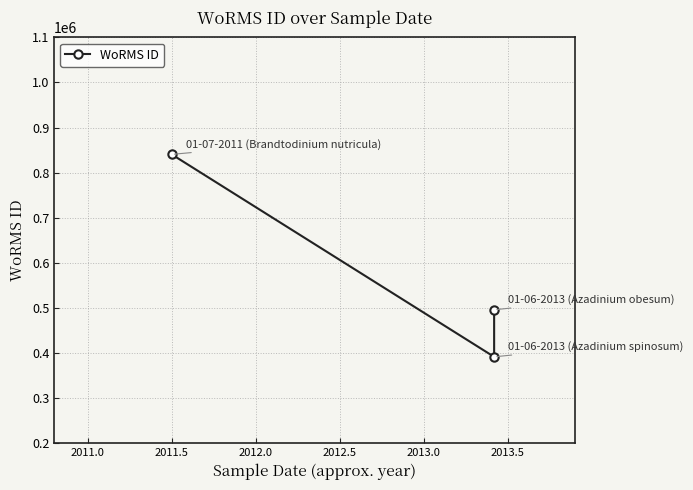

The chart shows a value of 777135 at 2011.0. True or false?

False